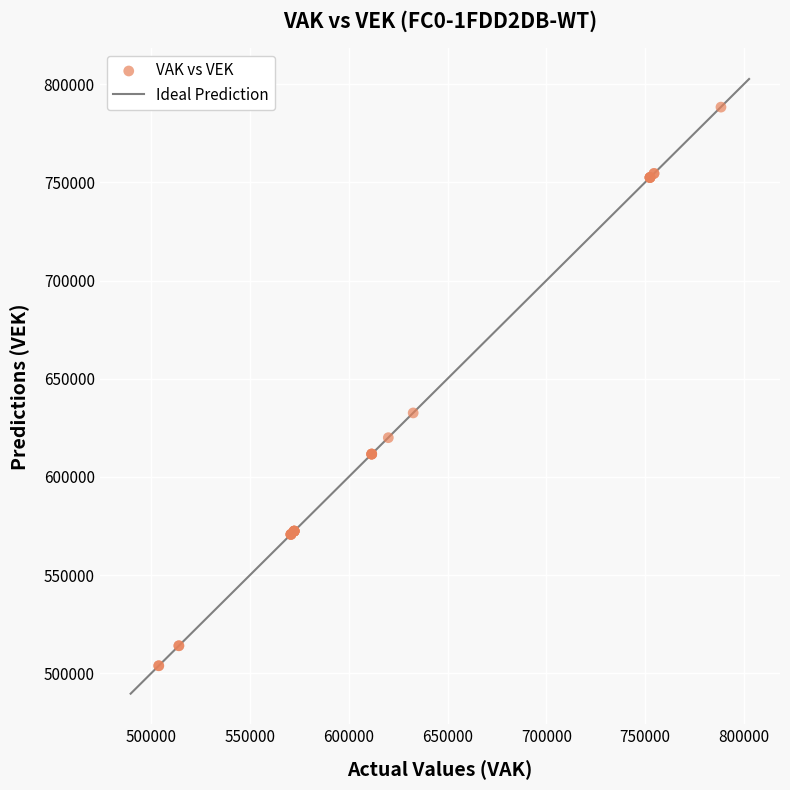

What Y value in the scatter plot is closest to 646083?

632586